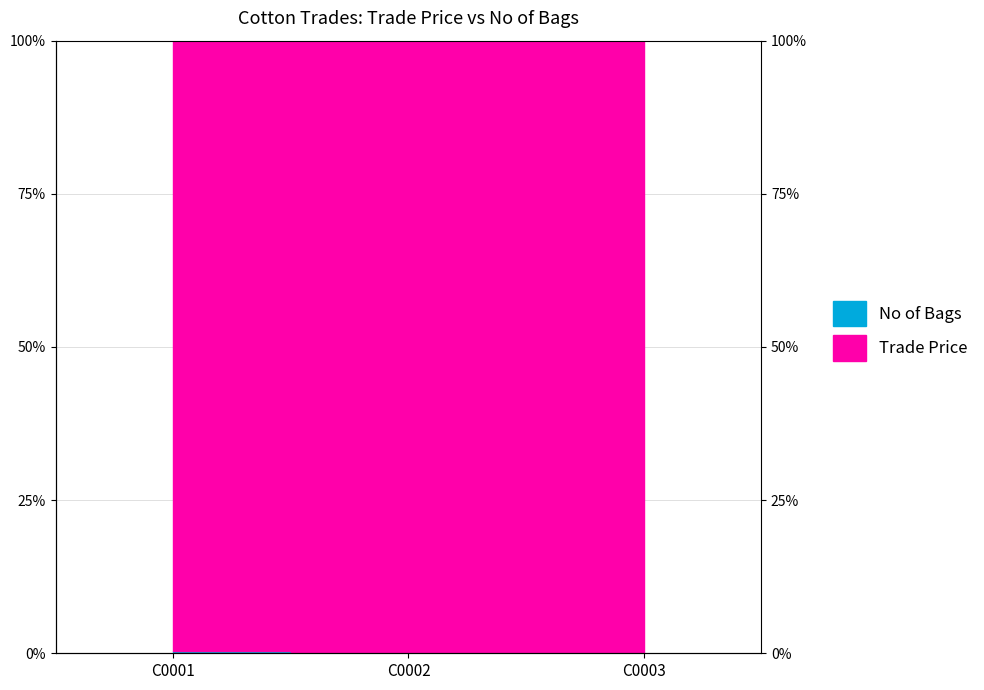

What is the sum of all values?

0.3